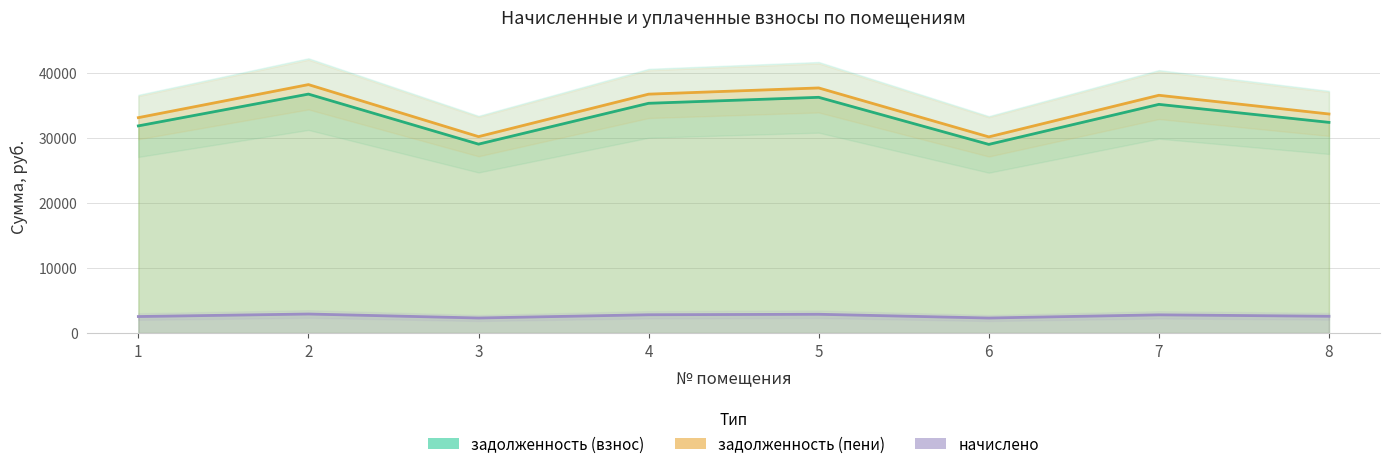

True or false: задолженность (взнос) and начислено cross at least once.

False